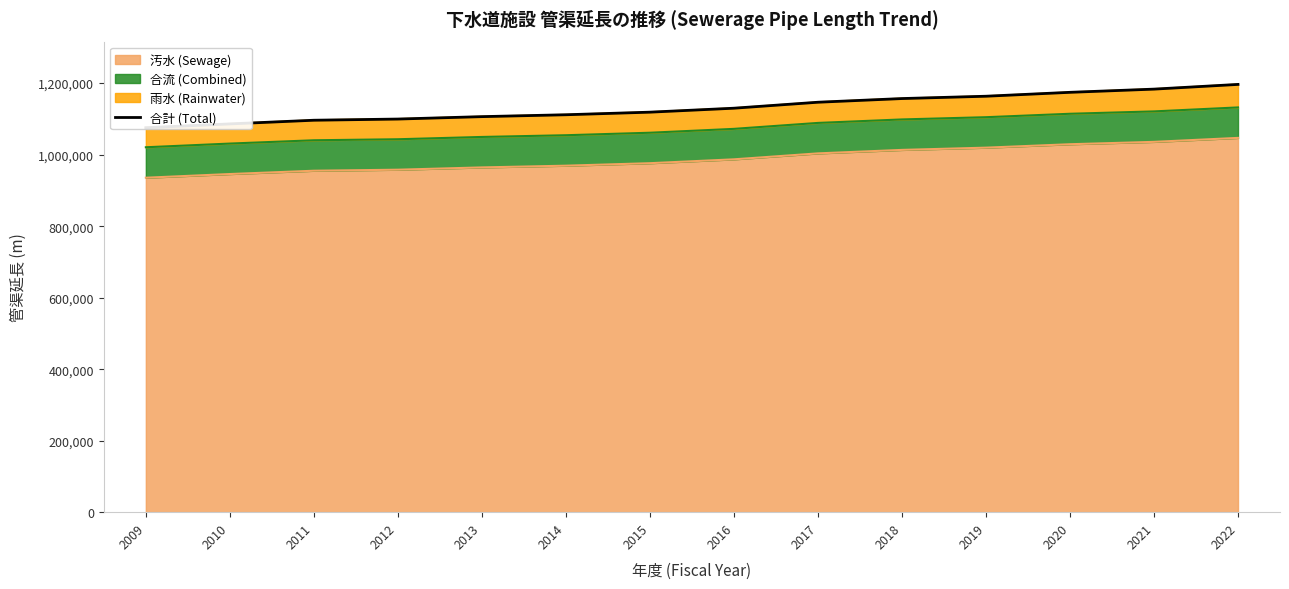

What is the value of the 2nd point from the left?

1085970